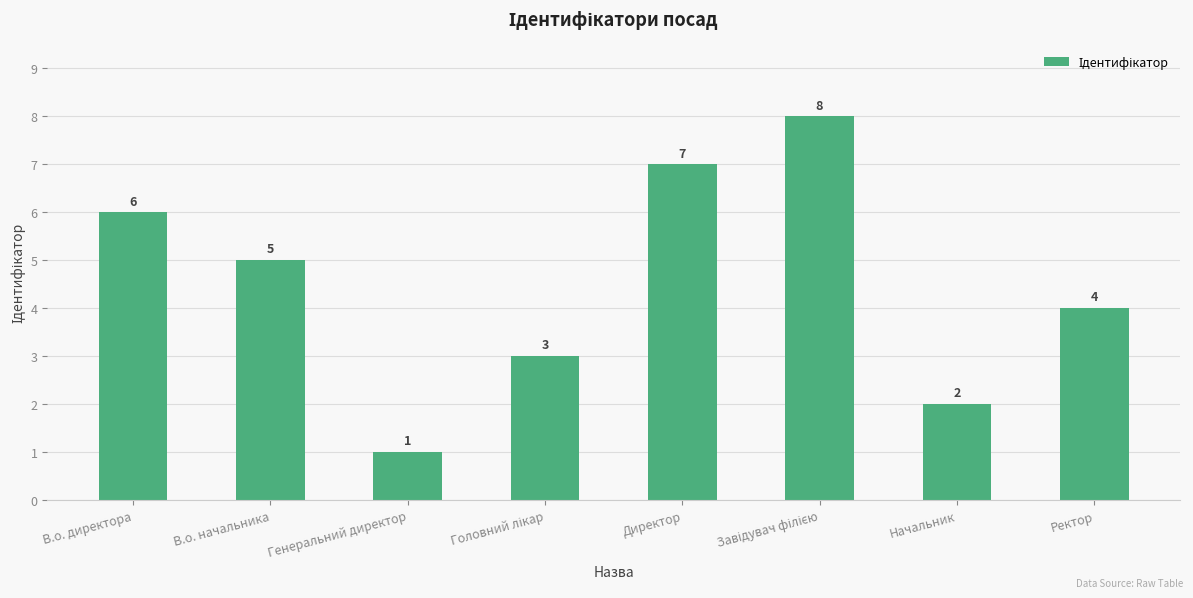

The value at Директор is 7. True or false?

True